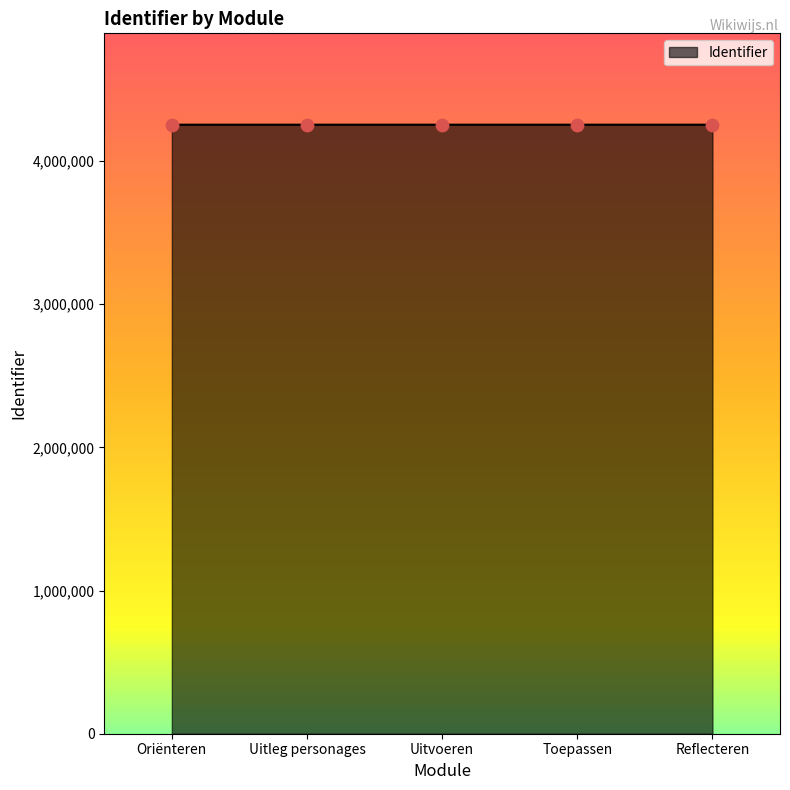

What is the change in value from Uitvoeren to Toepassen?

+8